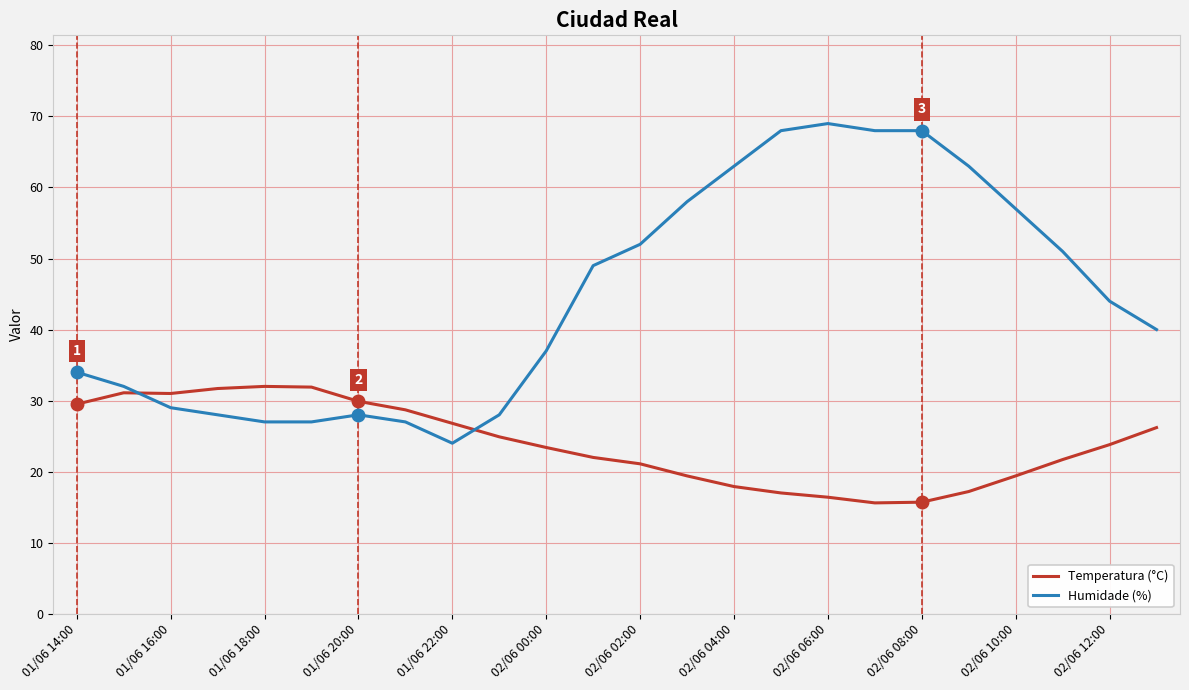

Which series has the largest total across all categories?

Humidade (%)